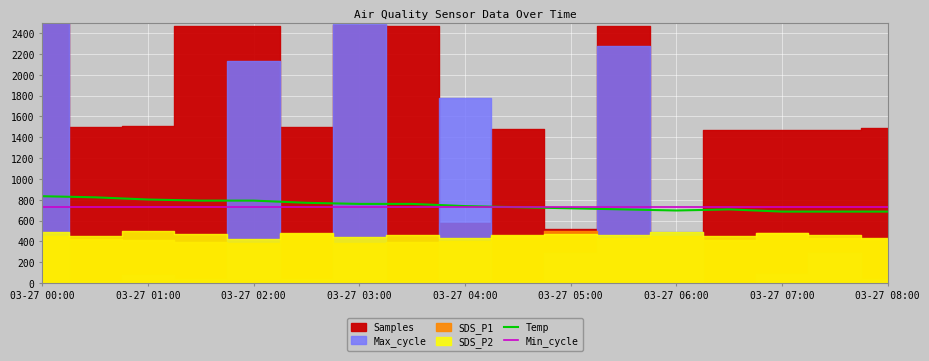

At which label does Min_cycle reach its minimum?

03-27 00:00